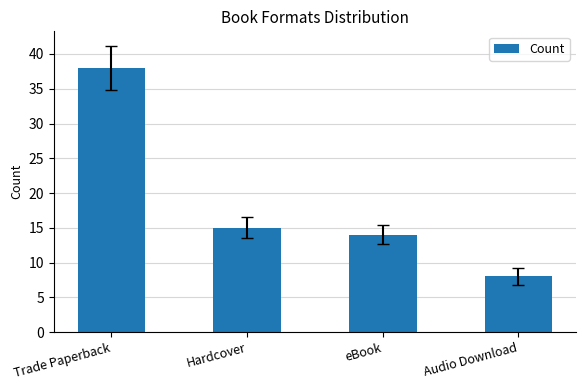

Does the chart contain any negative values?

No